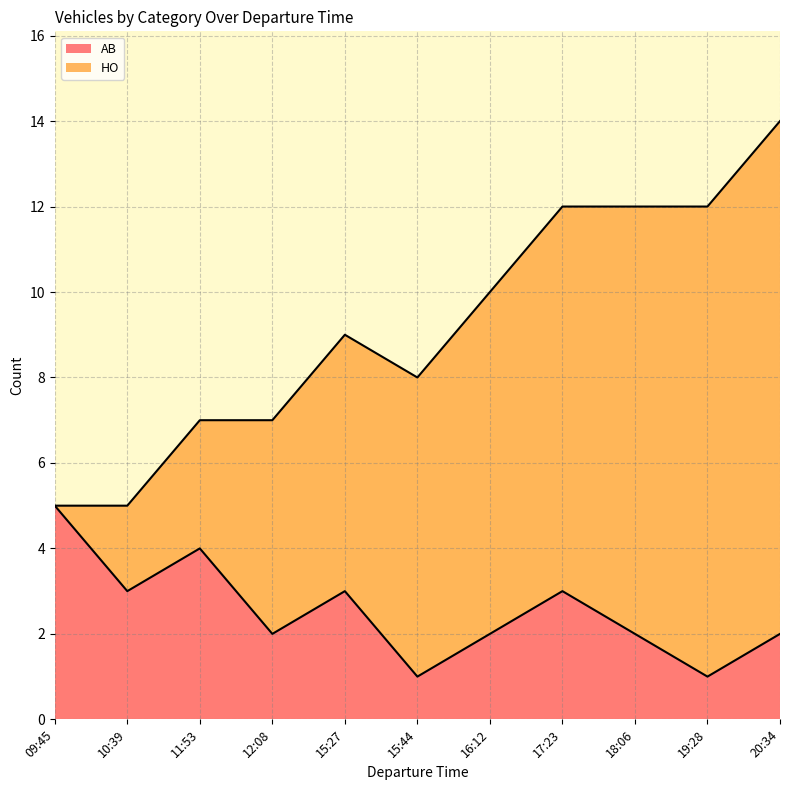

List the labels in order of value, largest first.

09:45, 11:53, 10:39, 15:27, 17:23, 12:08, 16:12, 18:06, 20:34, 15:44, 19:28